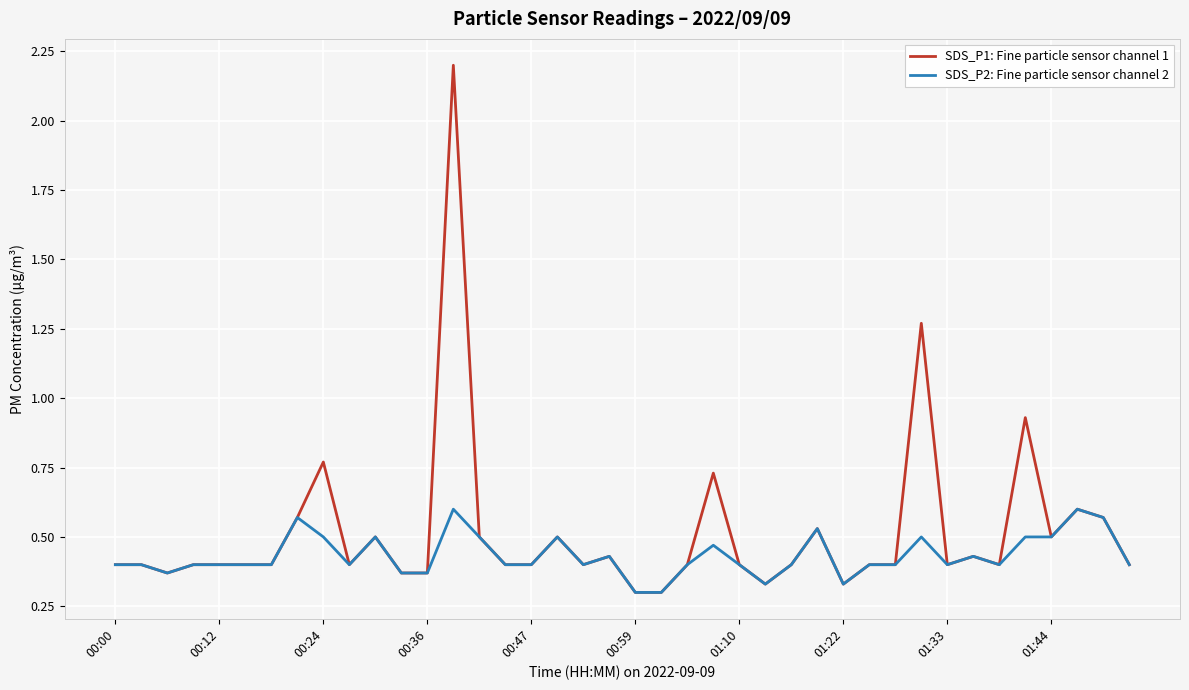

What is the greatest value displayed?

2.2